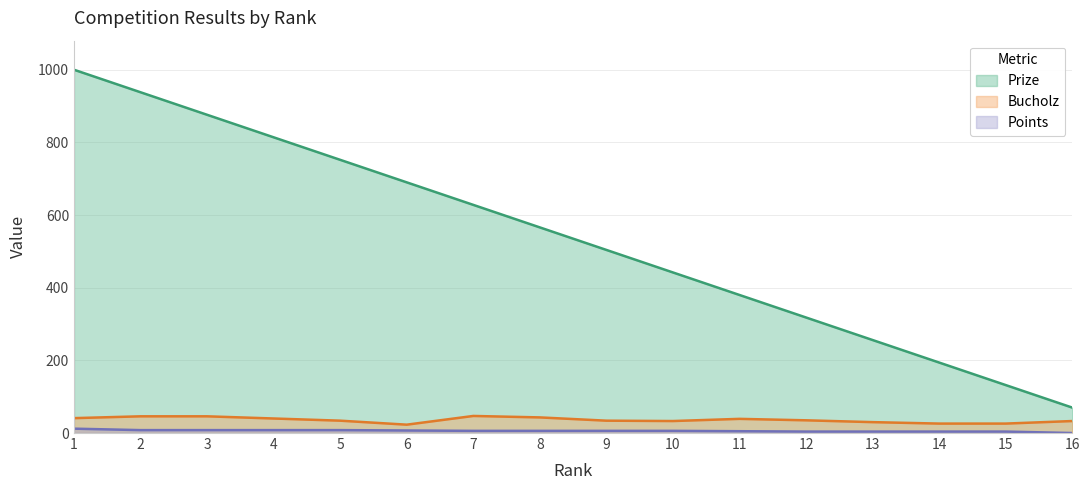

Reading left to right, list all the values displayed in this chart.

Prize: 1=1000	2=938	3=876	4=814	5=752	6=690	7=628	8=566	9=504	10=442	11=380	12=318	13=256	14=194	15=132	16=70
Bucholz: 1=41	2=46	3=46	4=40	5=34	6=23	7=47	8=43	9=34	10=33	11=39	12=35	13=30	14=26	15=26	16=33
Points: 1=12	2=8	3=8	4=8	5=8	6=7	7=6	8=6	9=6	10=6	11=5	12=4	13=4	14=4	15=4	16=0